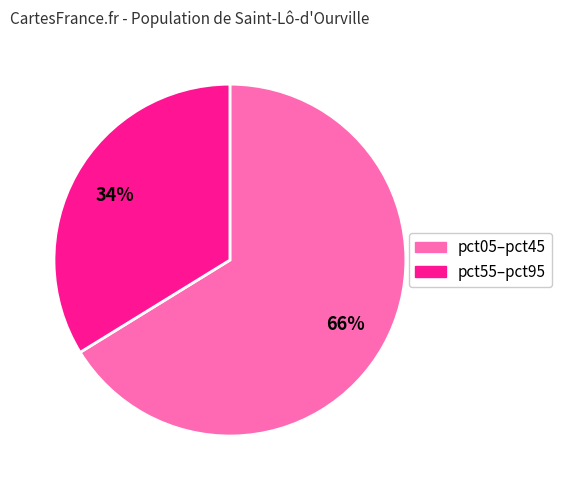

Does any single category account for the majority?

Yes